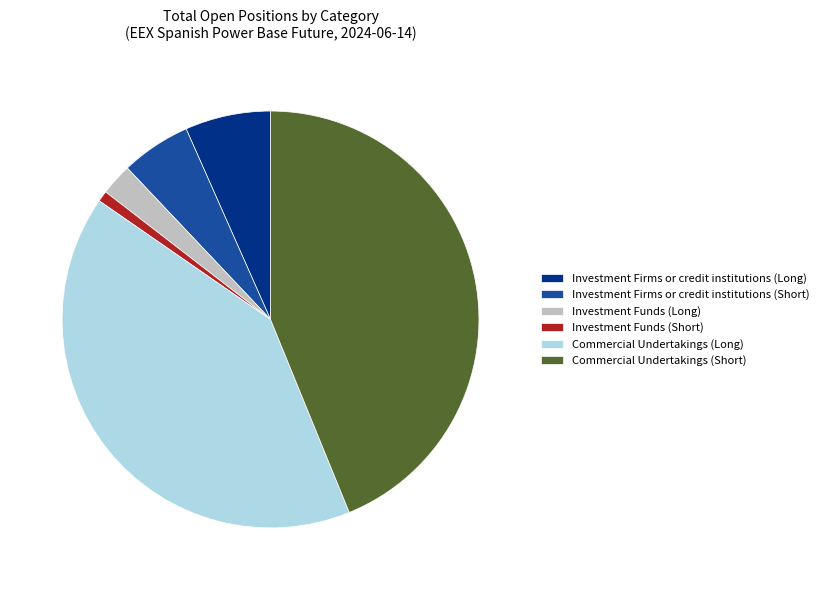

Combined, do Investment Firms or credit institutions (Short) and Investment Funds (Long) account for over 50%?

No